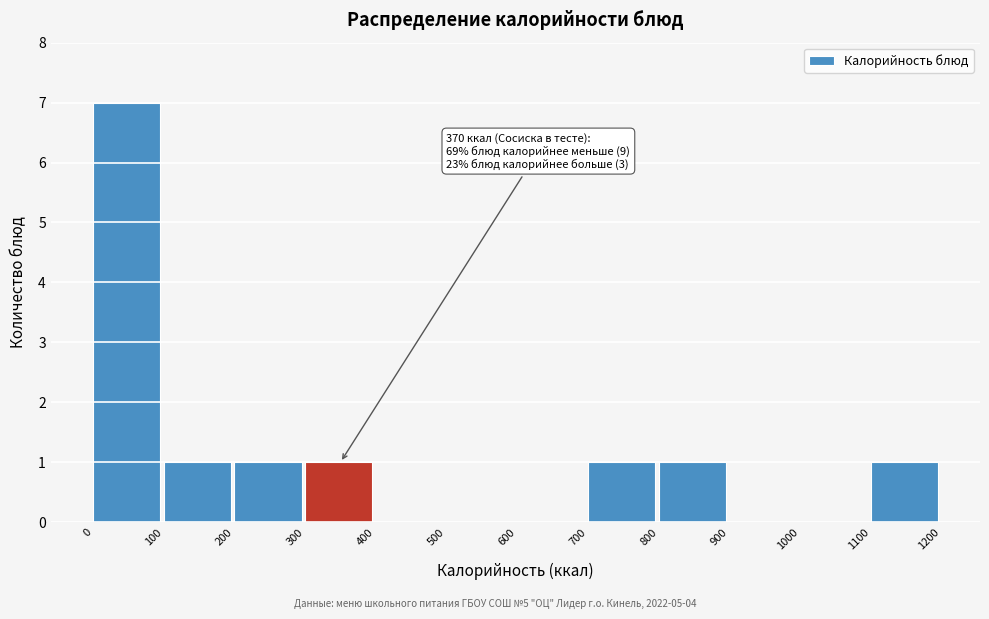

Which range on the x-axis has the tallest bar?

0 to 100